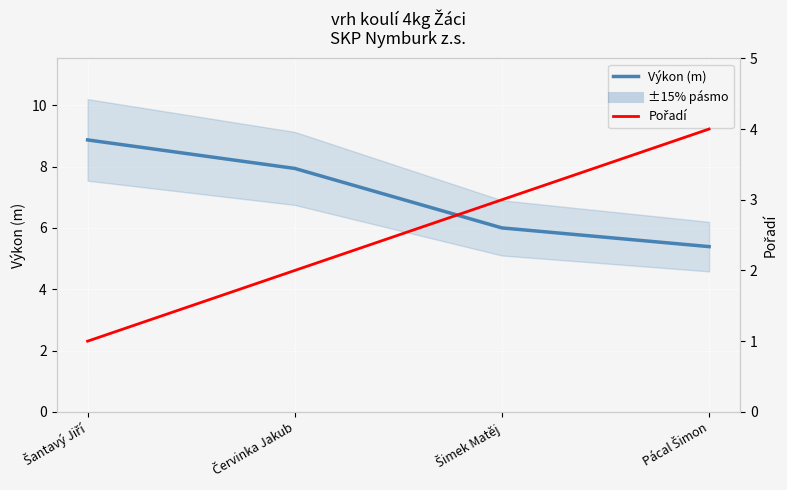

True or false: Pořadí and Výkon cross at least once.

False